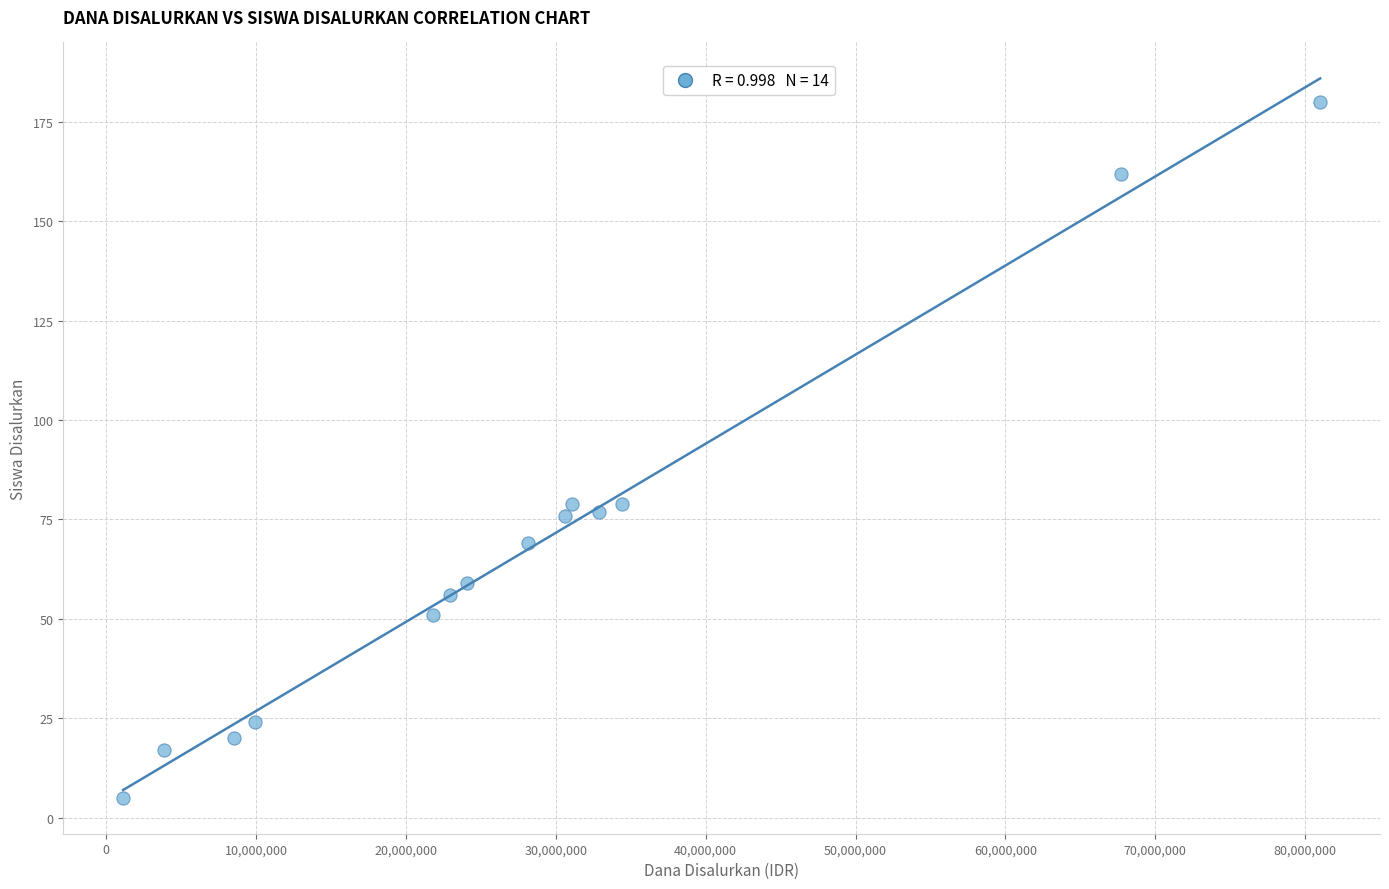

What is the range of X values (max minus min)?

79875000